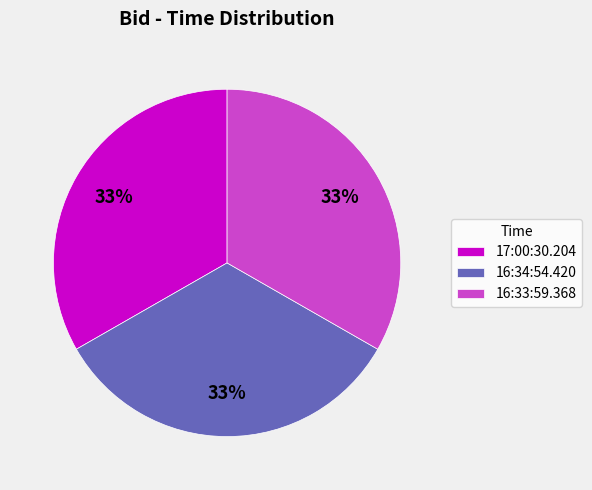

How many segments does this pie chart have?

3